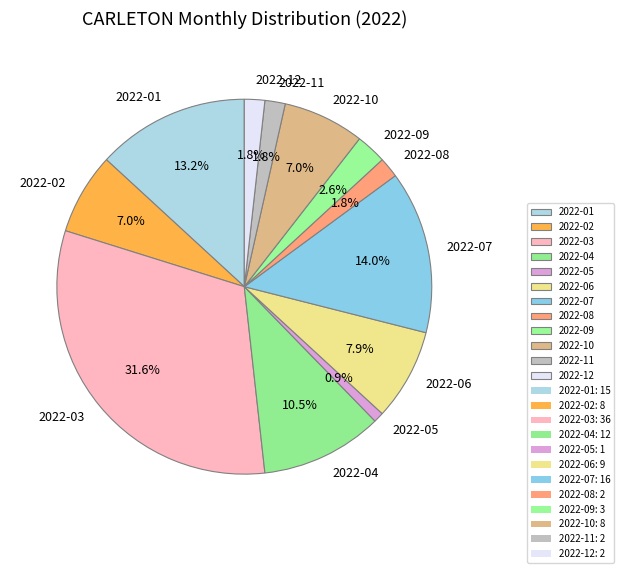

Count the number of slices in the pie.

12